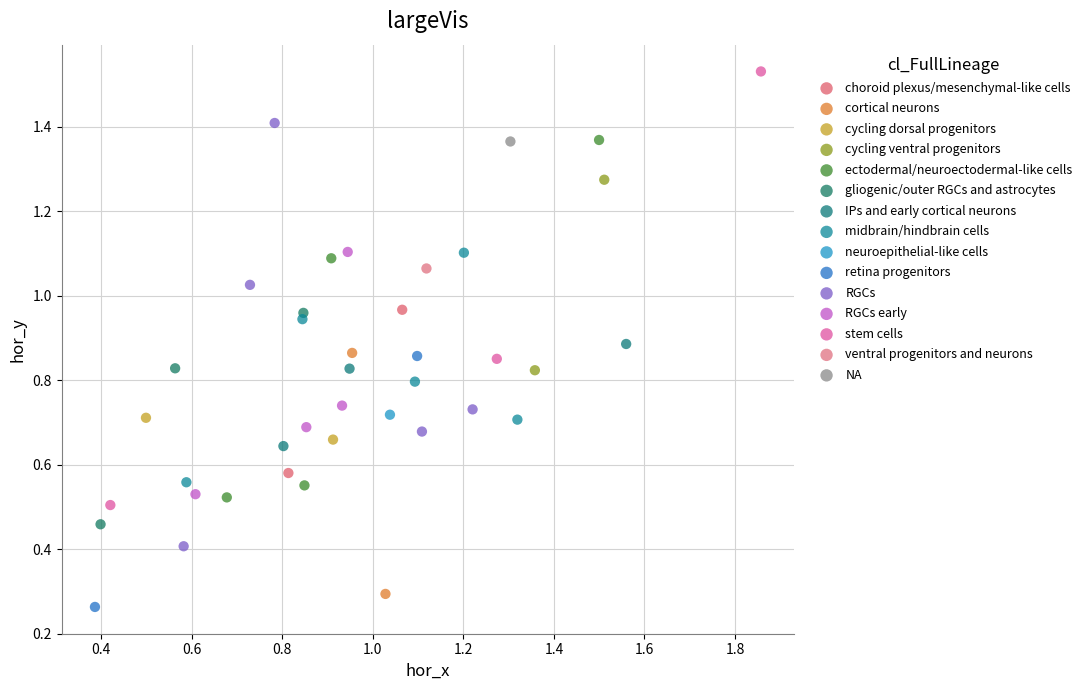

Which series reaches the minimum Y coordinate?

retina progenitors